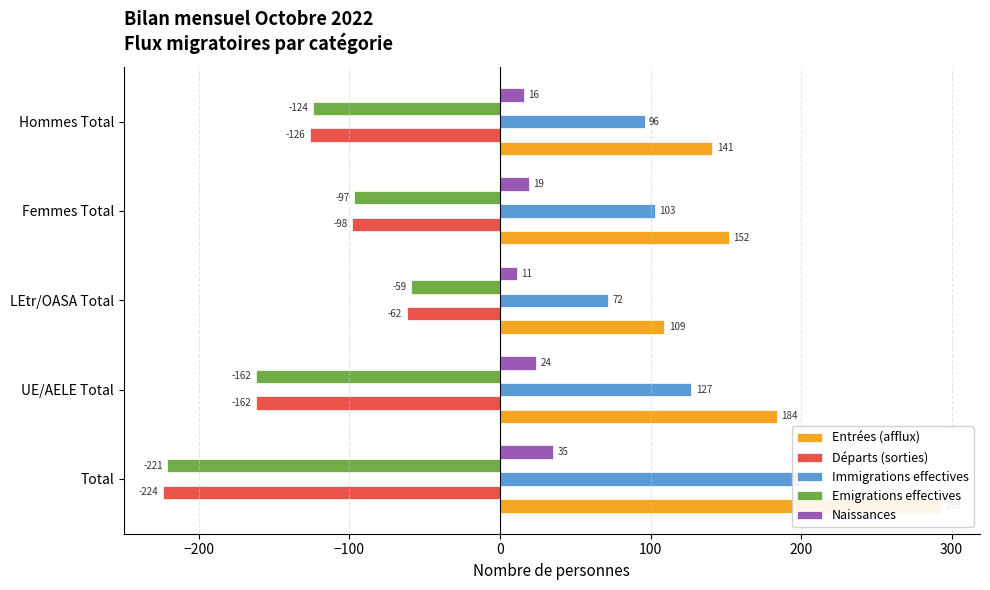

What is the difference between the maximum and minimum values in the Entrées (afflux) series?

184